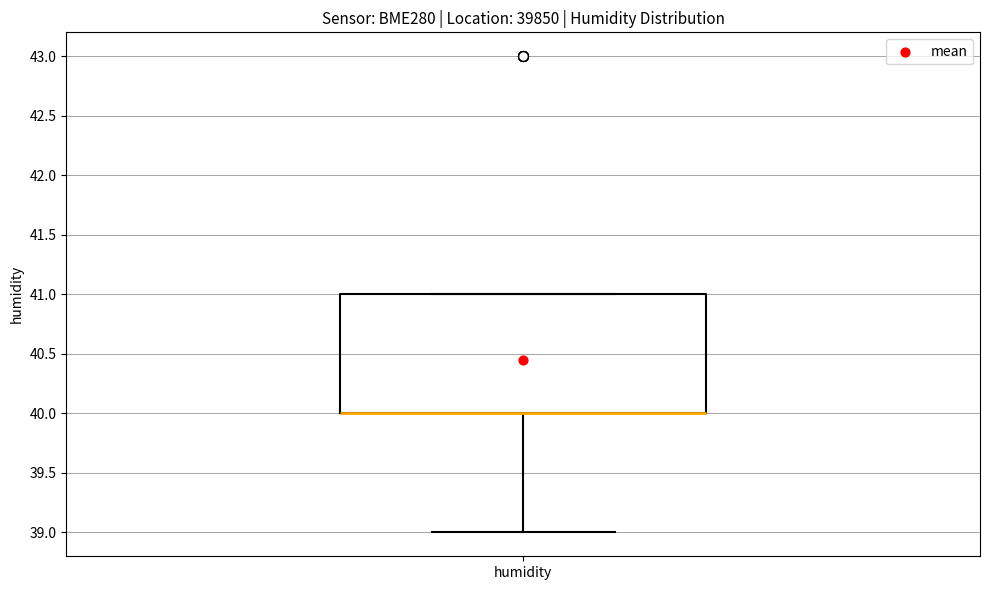

Read this box plot against the y-axis: the position of the median line, the range covered by the box, and the ends of both whiskers. The values are not printed on the chart, so give them approximately, as read against the axis.

median 40 (drawn on the box's lower edge), box 40 to 41, whiskers 39 to 41